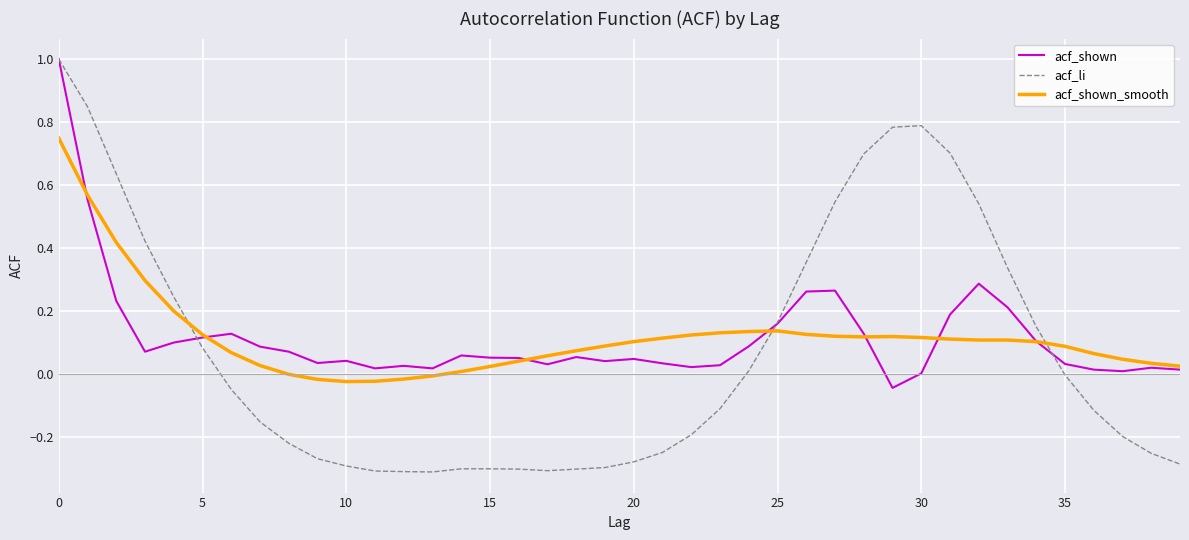

Which series has the largest range (max minus min)?

acf_li